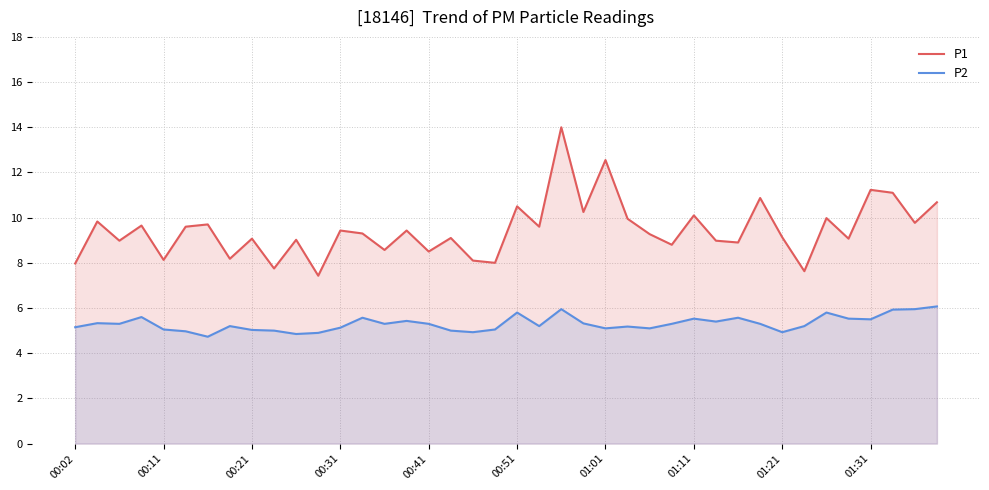

What is the lowest value of the P1 series?

7.4